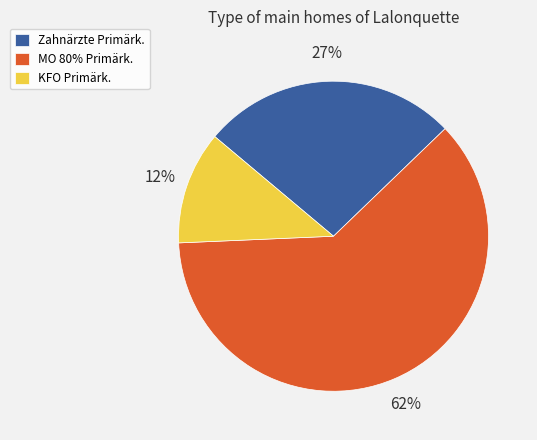

To the nearest percent, what percentage of the pie is Zahnärzte Primärk.?

27%